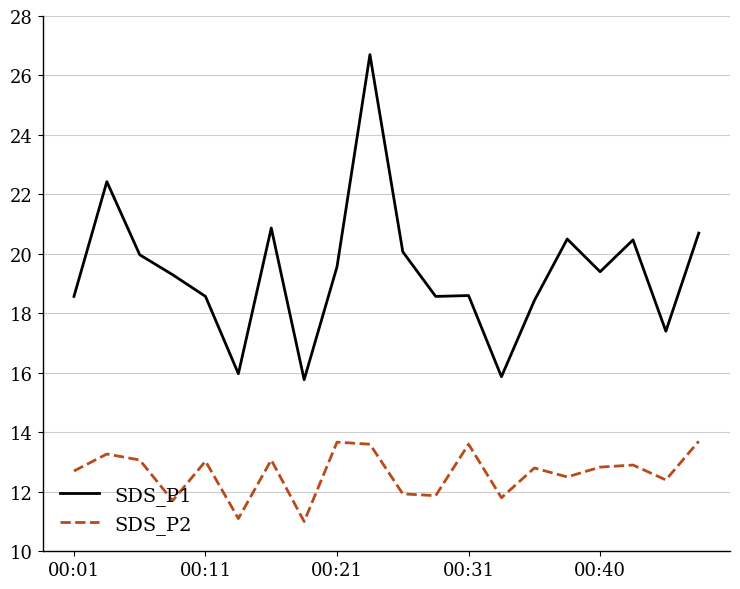

What is the highest value of the SDS_P1 series?

26.7